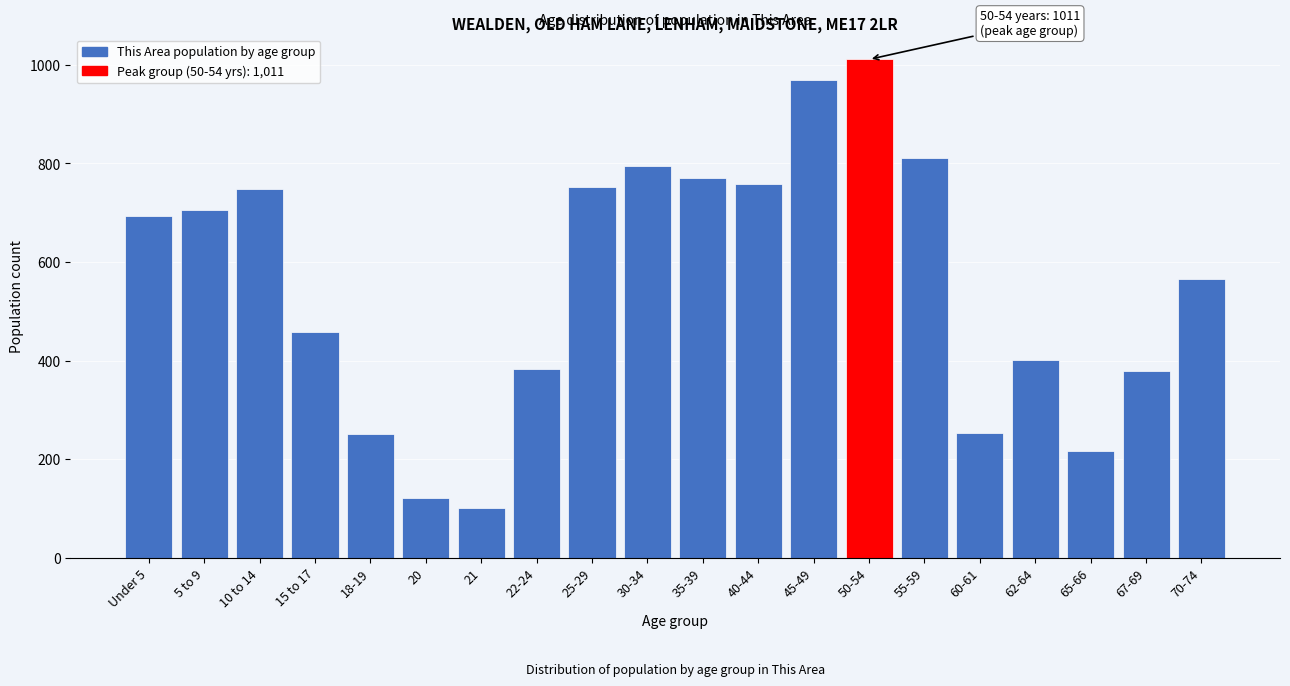

What is the value of the 7th bar from the left?

102